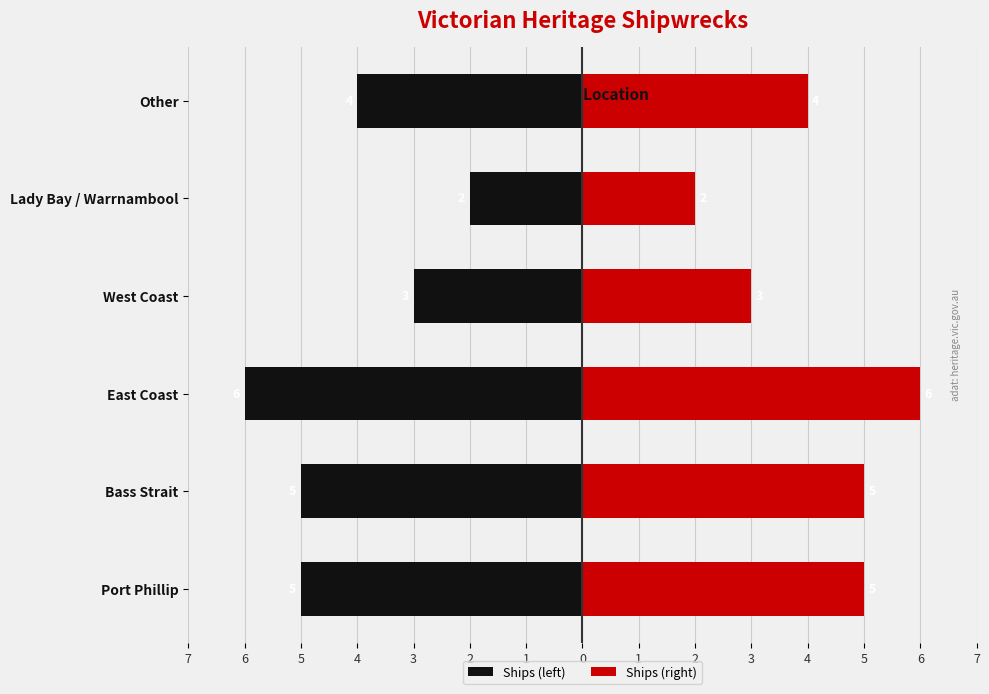

Reading left to right, extract all data points from this chart.

Ships (left): -5	-5	-6	-3	-2	-4
Ships (right): 5	5	6	3	2	4